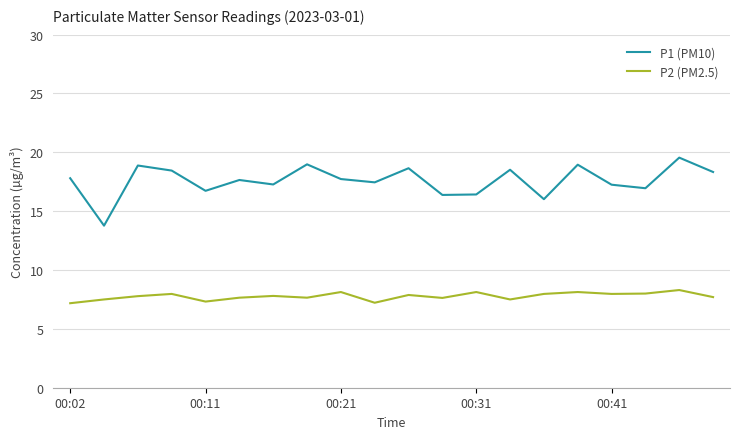

Rank the series by their average value, from lowest to highest.

P2 (PM2.5), P1 (PM10)